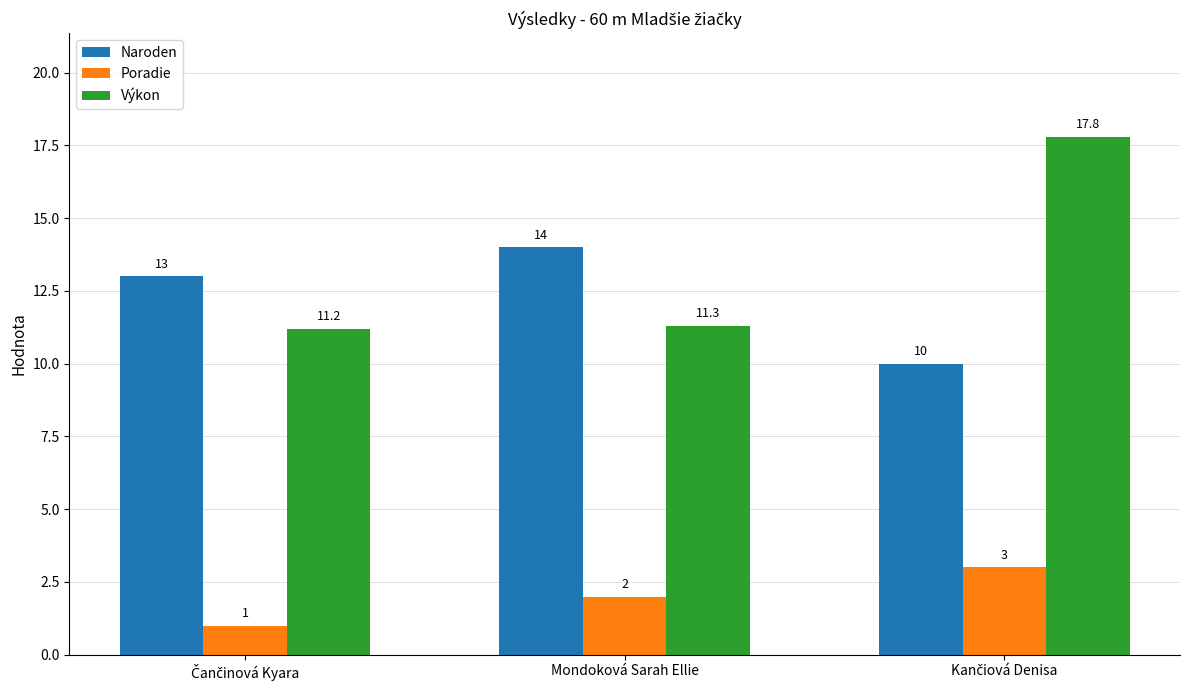

At how many categories does at least one series exceed 4?

3